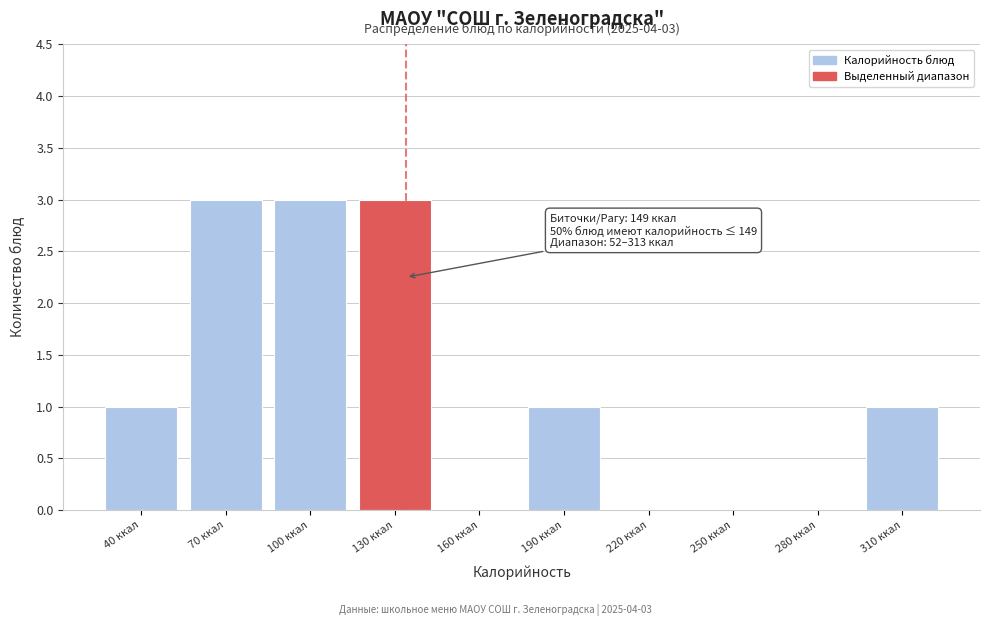

Reading left to right, list all the values displayed in this chart.

40 ккал=1	70 ккал=3	100 ккал=3	130 ккал=3	160 ккал=0	190 ккал=1	220 ккал=0	250 ккал=0	280 ккал=0	310 ккал=1